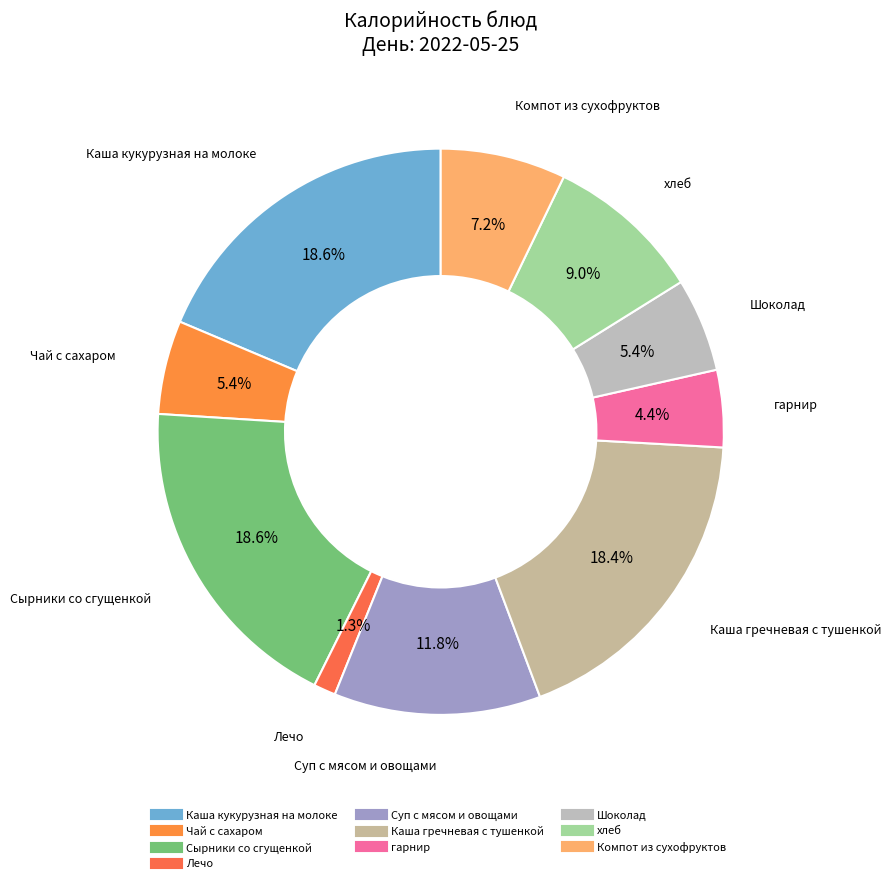

What percentage is the Шоколад slice, to the nearest percent?

5%